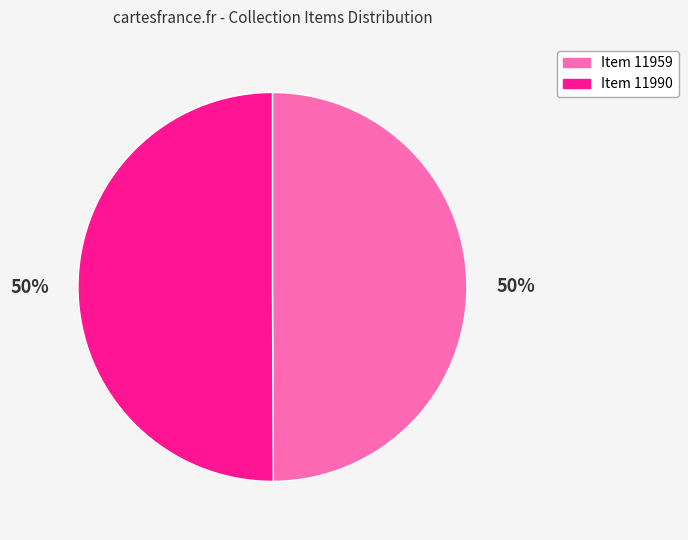

What is the ratio of the value at Item 11959 to the value at Item 11990?

1.0